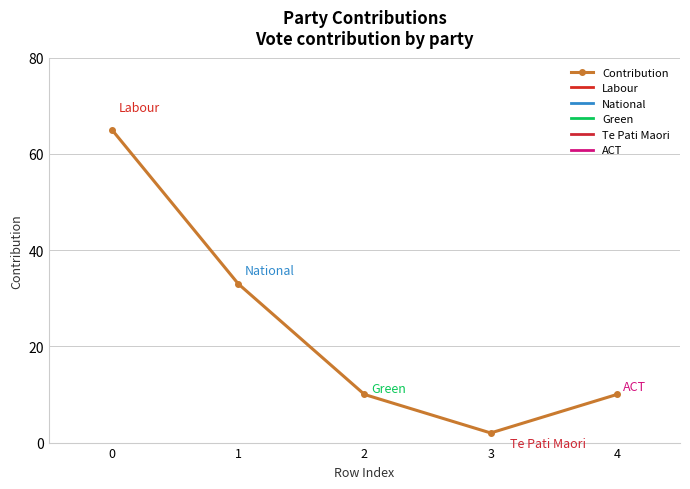

Does the chart have visible grid lines?

Yes